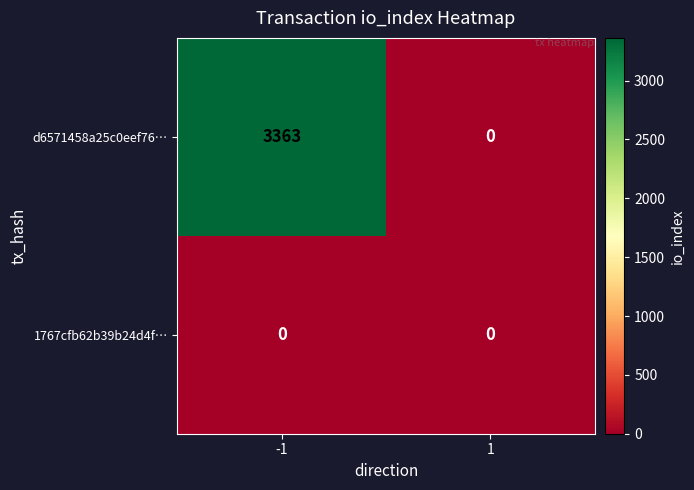

List the series in order of their peak value, lowest first.

1767cfb62b39b24d4f…, d6571458a25c0eef76…